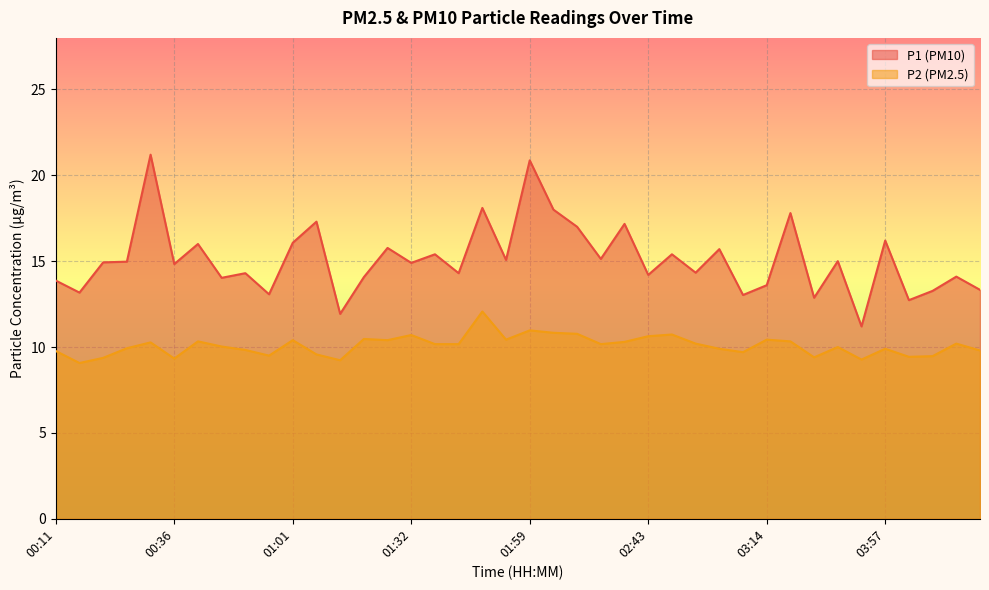

Reading left to right, extract all data points from this chart.

P1: 13.9	13.2	14.9	15.0	21.2	14.8	16.0	14.0	14.3	13.1	16.1	17.3	11.9	14.1	15.8	14.9	15.4	14.3	18.1	15.1	20.9	18.0	17.0	15.1	17.2	14.2	15.4	14.3	15.7	13.0	13.6	17.8	12.9	15.0	11.2	16.2	12.7	13.3	14.1	13.3
P2: 9.8	9.1	9.4	9.9	10.3	9.3	10.3	10.0	9.8	9.5	10.4	9.6	9.2	10.5	10.4	10.7	10.2	10.2	12.1	10.4	11.0	10.8	10.8	10.2	10.3	10.6	10.7	10.2	9.9	9.7	10.4	10.3	9.4	10.0	9.3	9.9	9.4	9.5	10.2	9.8